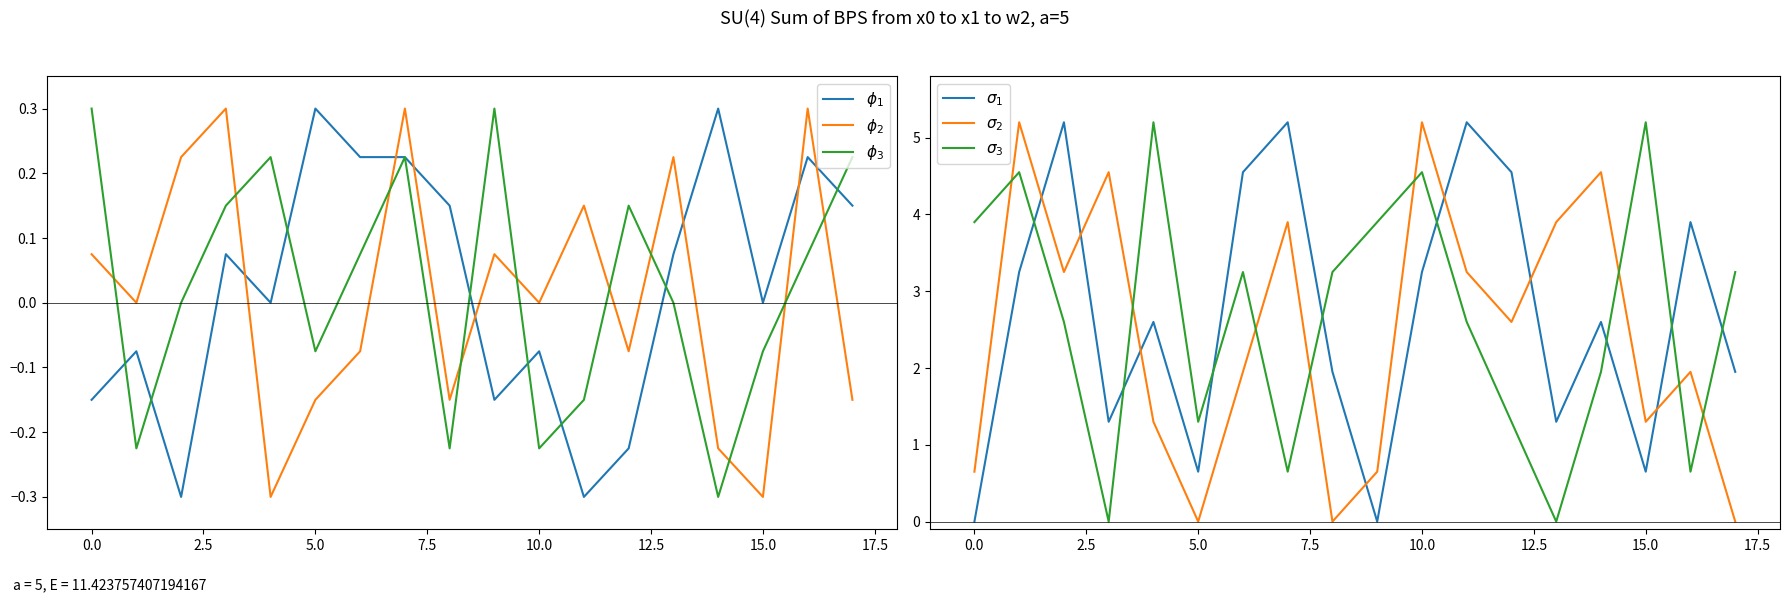

How many lines are shown in the chart?

6